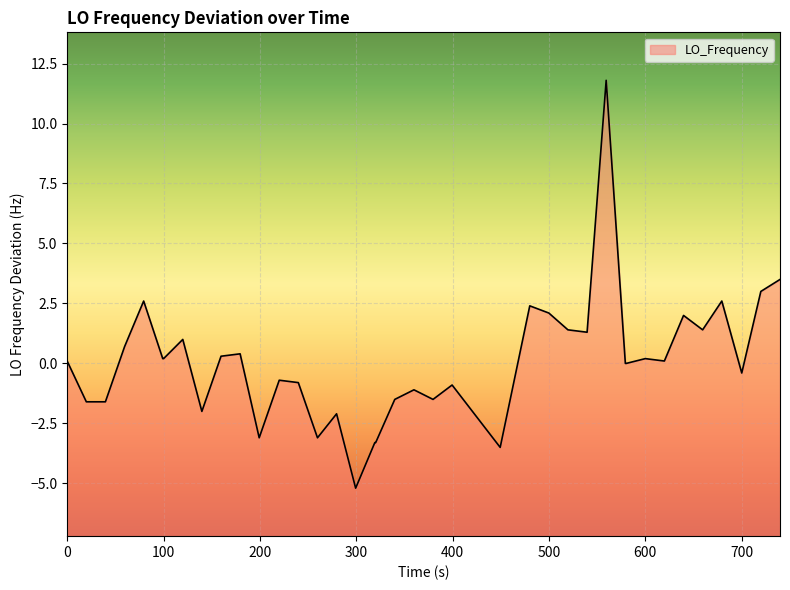

What is the smallest value displayed?

-5.2